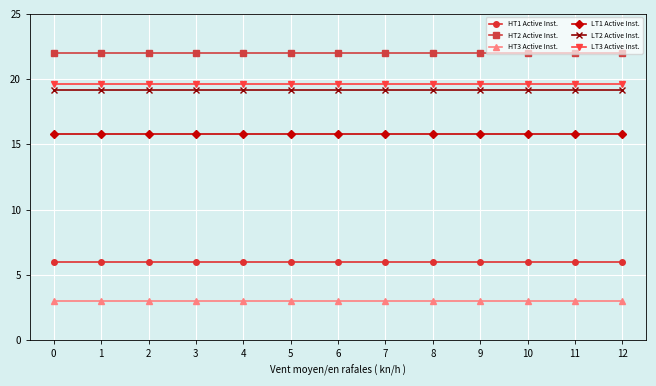

What is the value of the HT2 Active Inst. point at the 5th from the left?

22.0